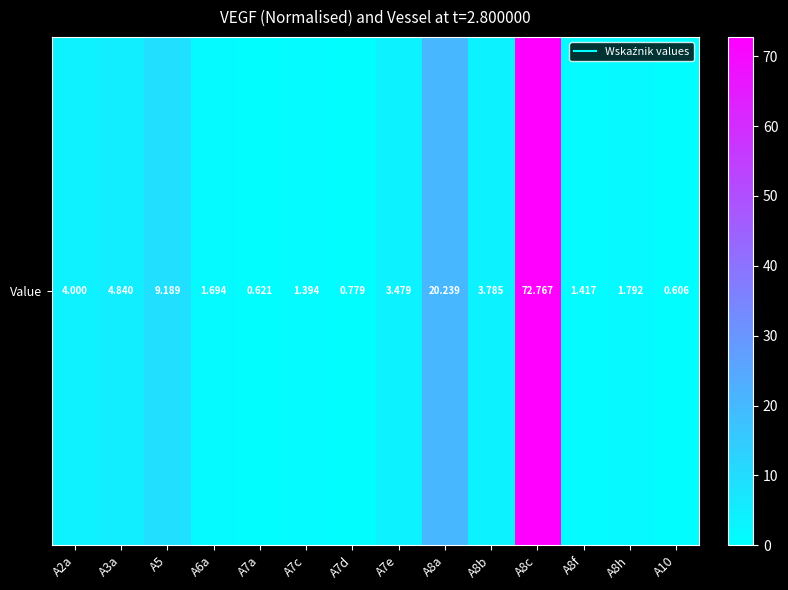

Reading left to right, transcribe all the data shown in this chart.

4.0	4.8	9.2	1.7	0.6	1.4	0.8	3.5	20.2	3.8	72.8	1.4	1.8	0.6